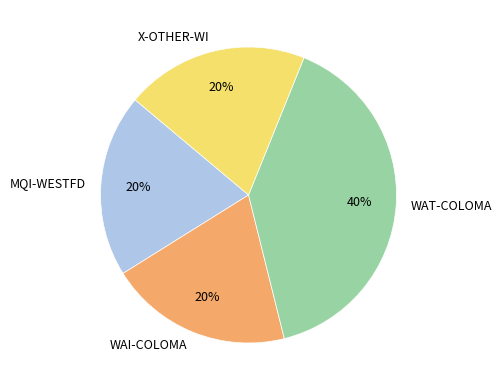

Is there any slice that represents more than half of the pie?

No